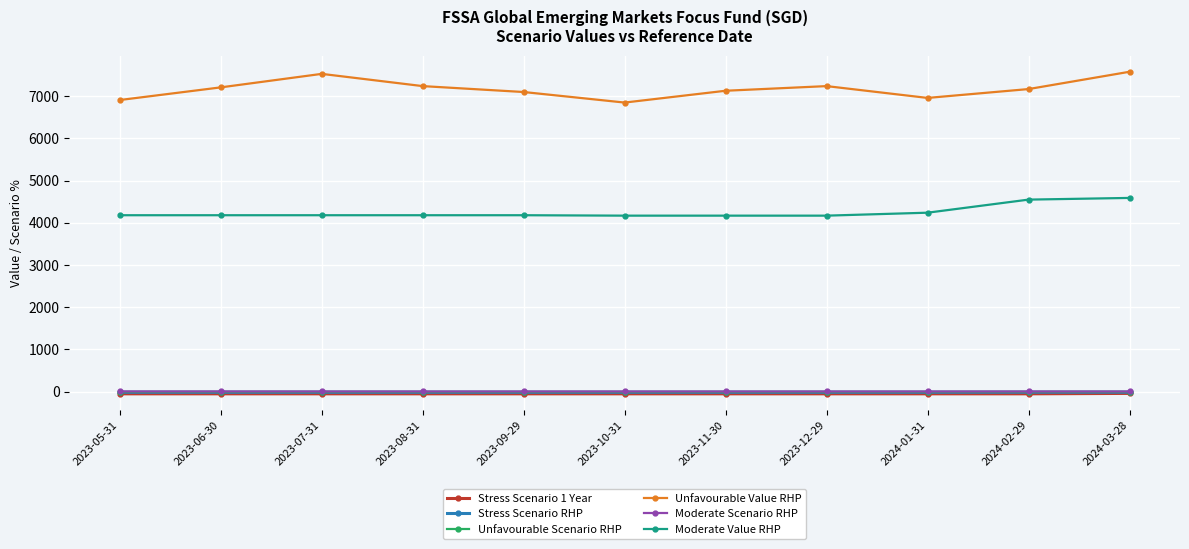

Where does the Moderate Scenario RHP series first go above 3?

2023-05-31